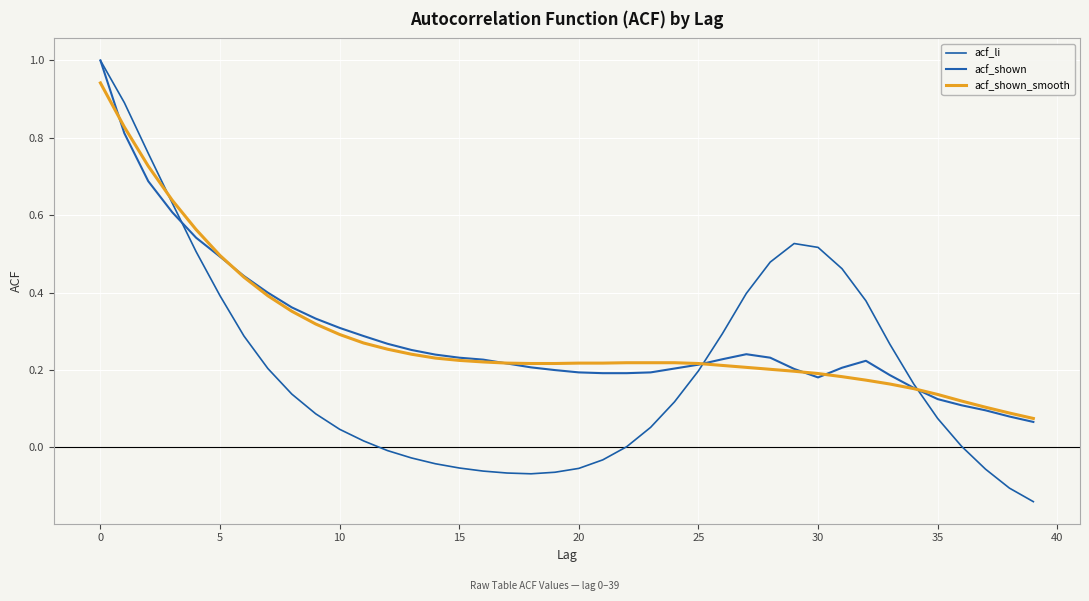

What is the maximum value shown in the chart?

1.0